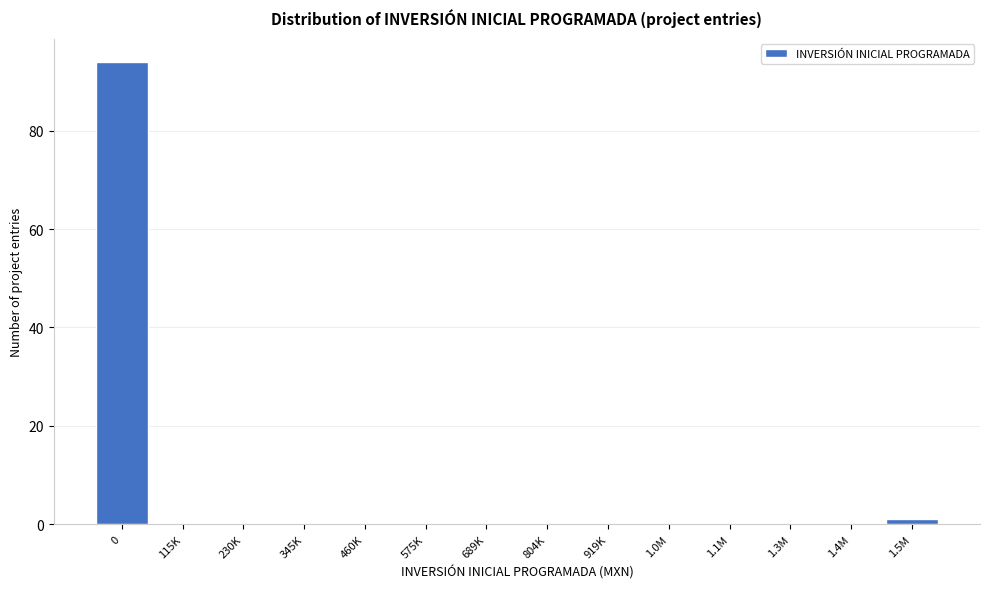

Reading right to left, list all the values displayed in this chart.

1.5M=1	1.4M=0	1.3M=0	1.1M=0	1.0M=0	919K=0	804K=0	689K=0	575K=0	460K=0	345K=0	230K=0	115K=0	0=94